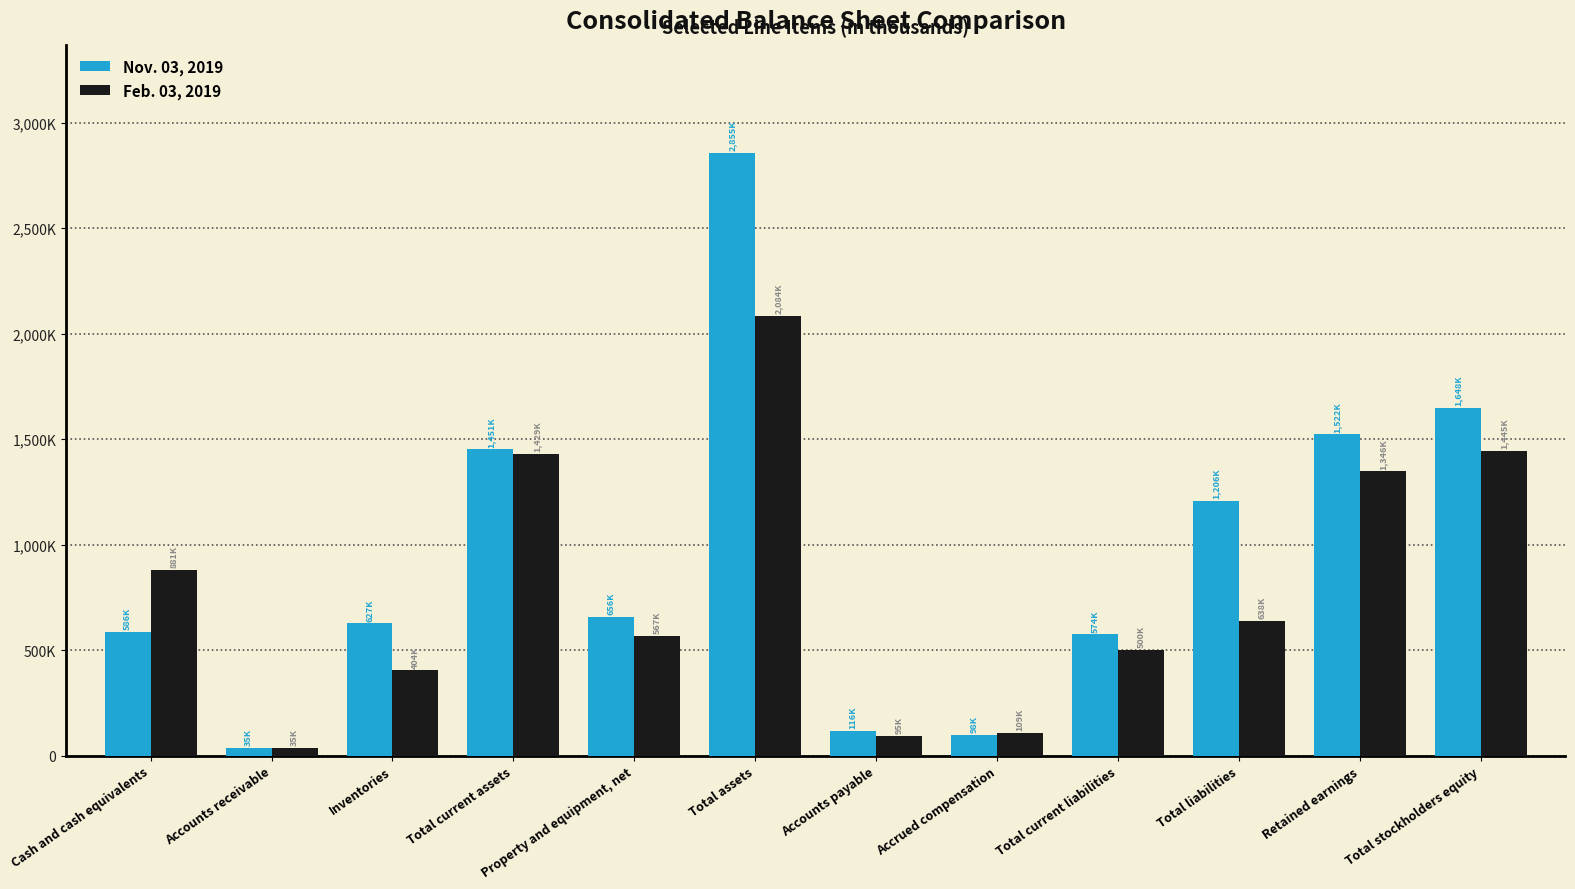

At which label is Nov. 03, 2019 closest to 1445444?

Total current assets